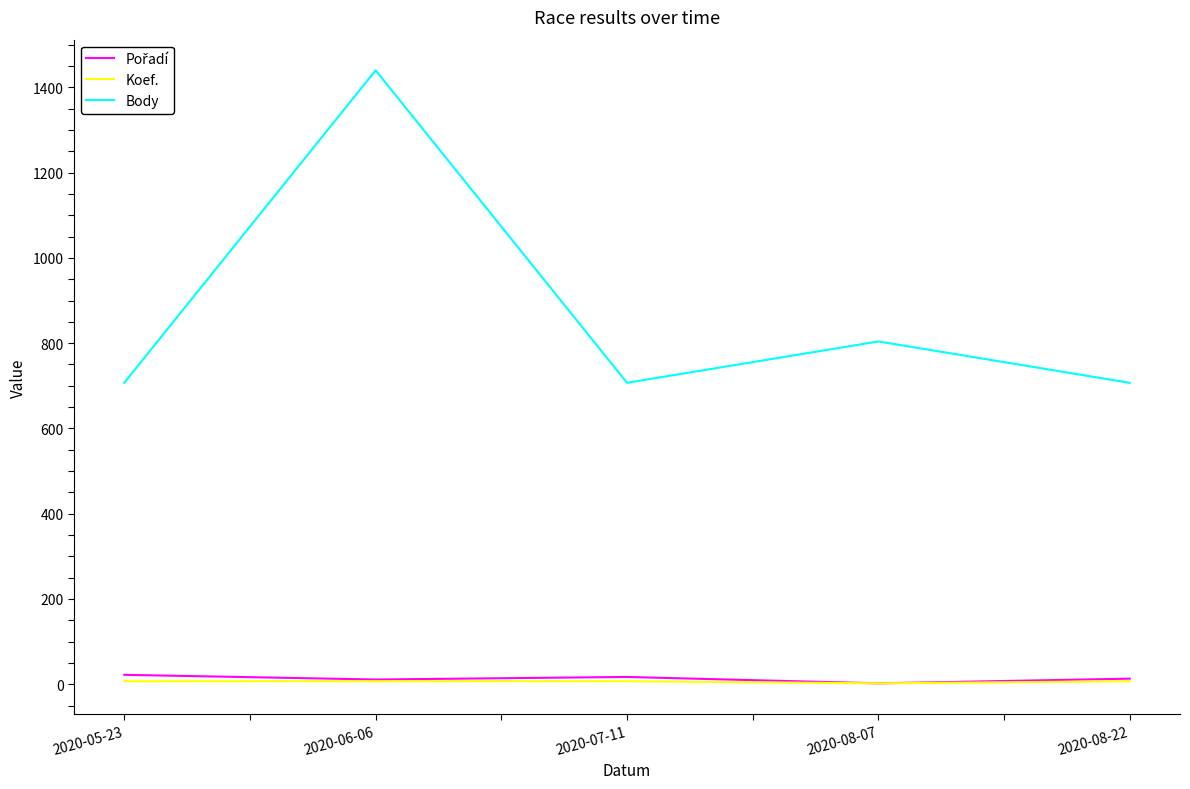

What is the highest value of the Body series?

1440